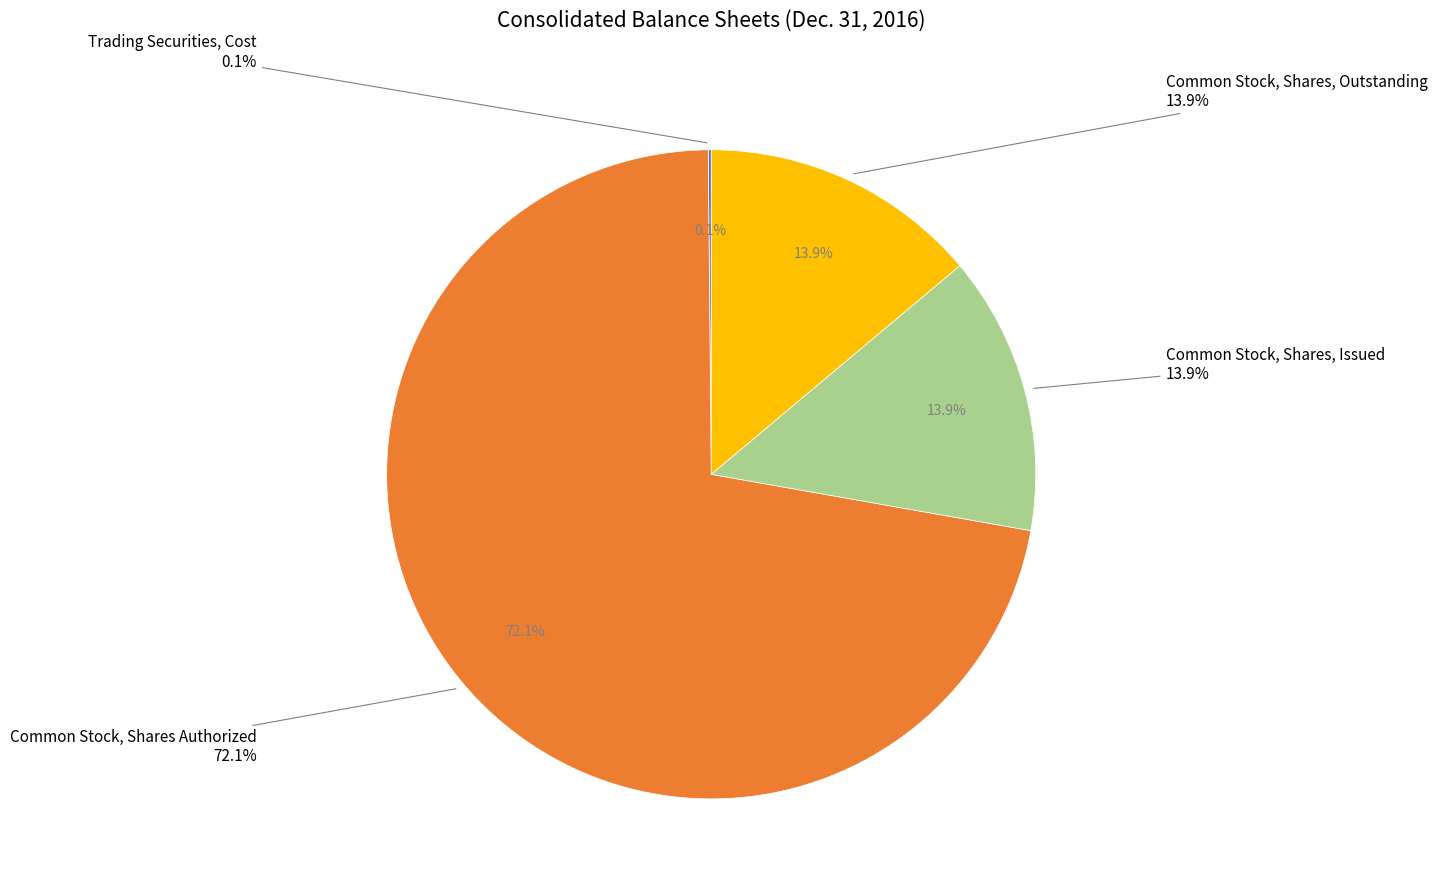

Does any single category account for the majority?

Yes